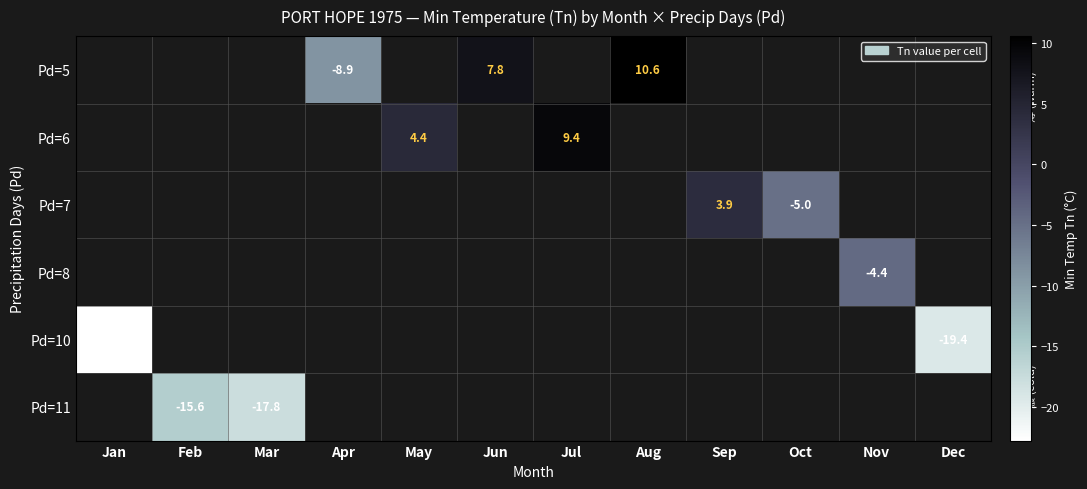

The value of Pd=5 at Aug is 10.6. True or false?

True